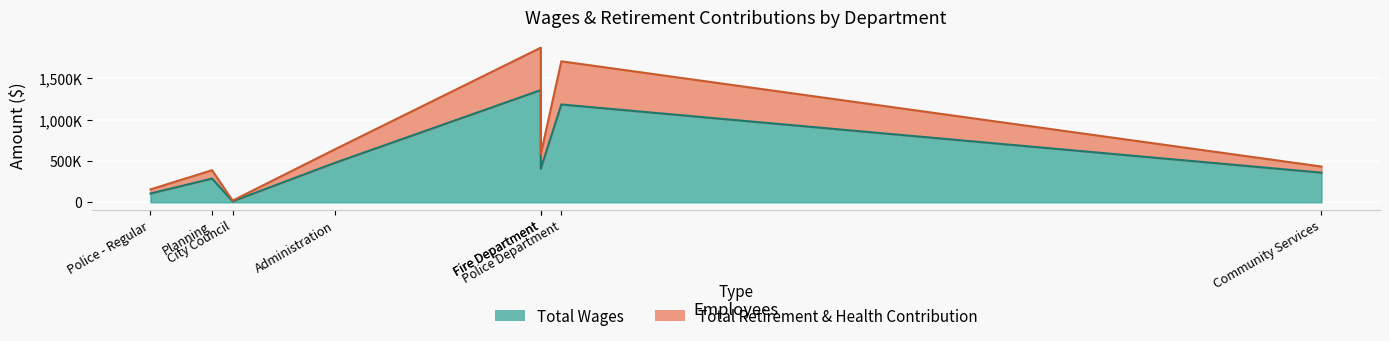

What is the sum of all Total Wages values?

4192920